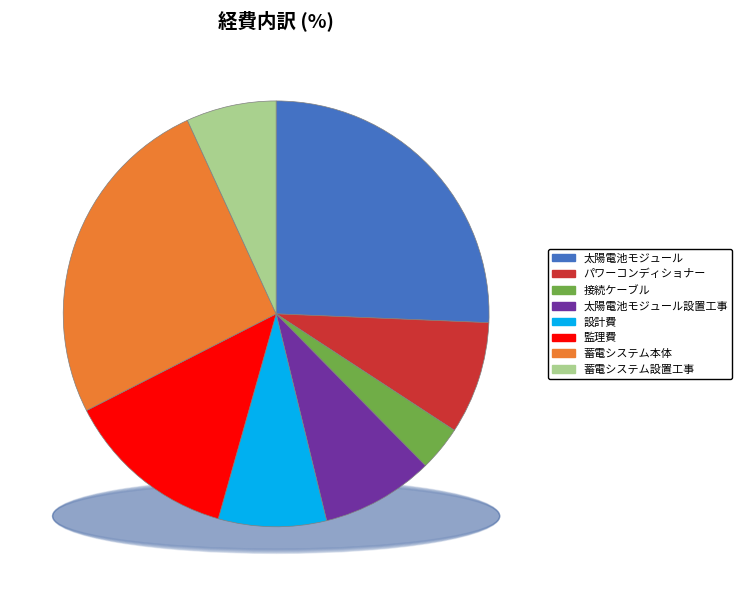

To the nearest percent, what is the average slice percentage?

12%